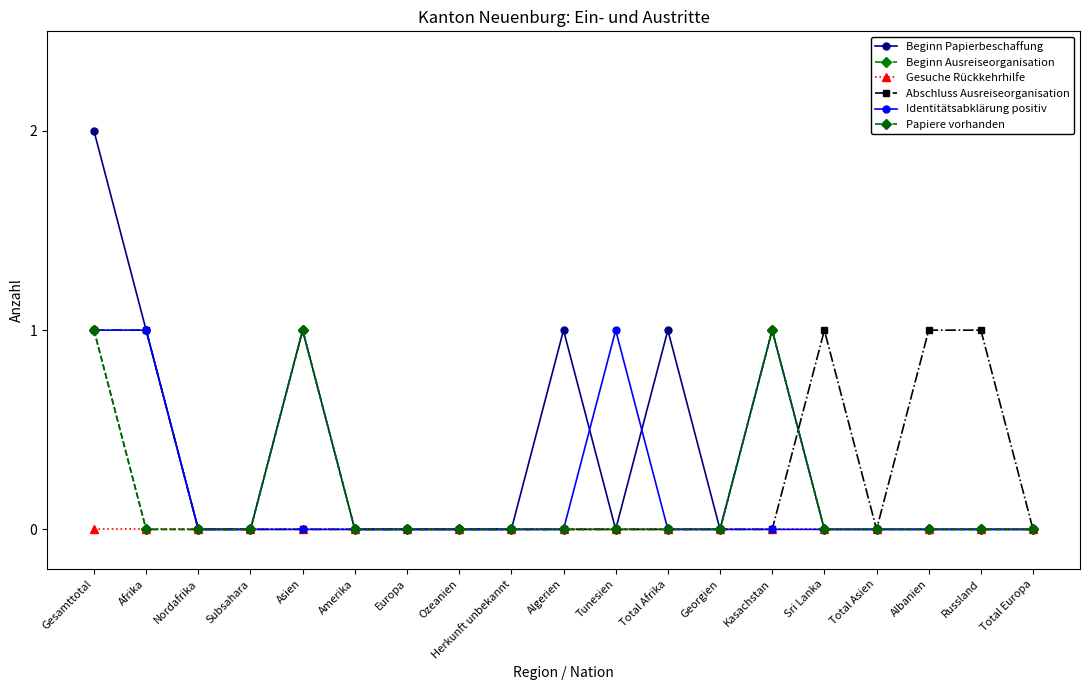

What is the difference between the second highest and second lowest values in the Abschluss Ausreiseorganisation series?

1